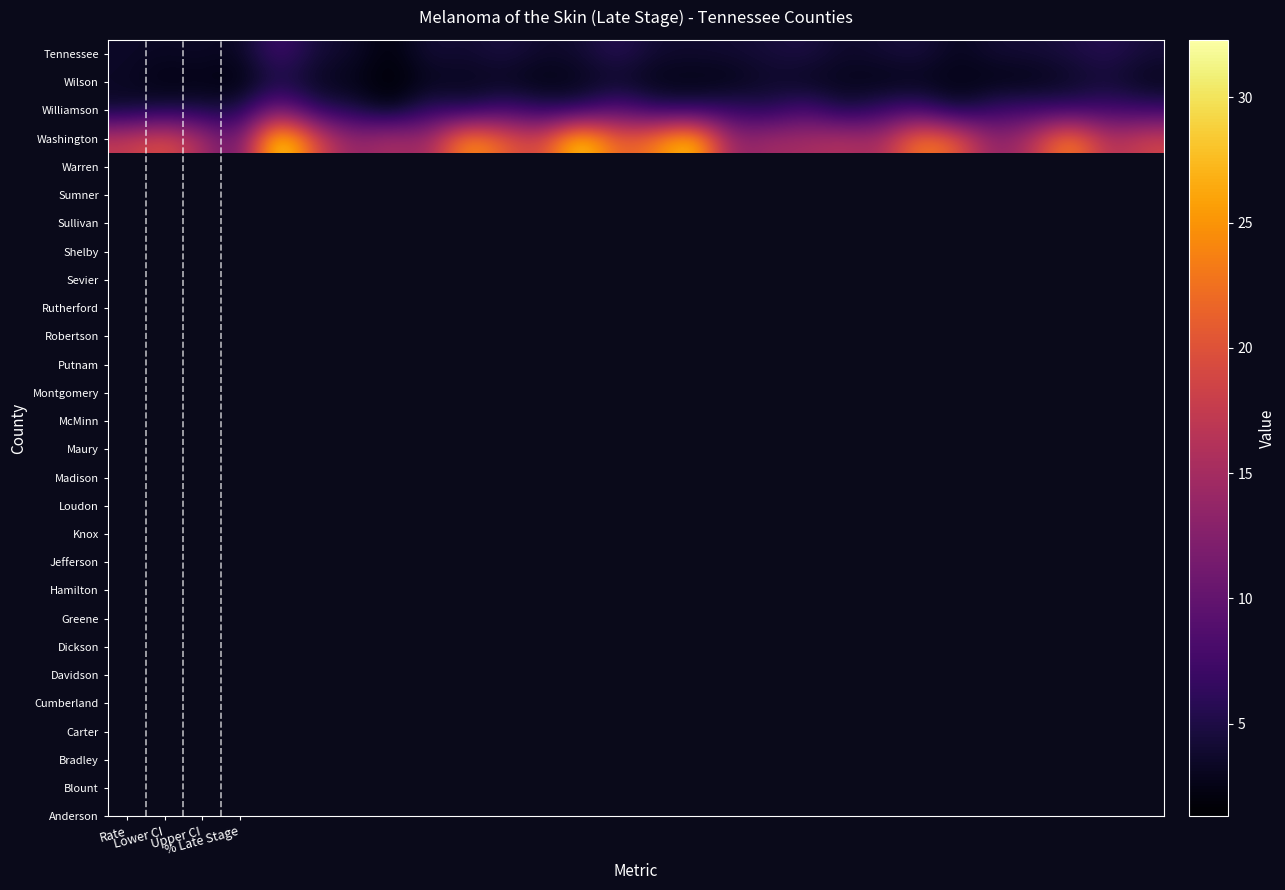

Reading left to right, extract all data points from this chart.

Tennessee: 3.5	3.2	3.5	2.9	7.9	4.2	3.7	1.7	4.4	3.8	4.9	3.6	3.9	5.9	3.9	3.8	4.0	4.4	5.0	3.5	4.1	4.7	2.9	4.1	4.2	4.7	5.7	4.3
Wilson: 3.3	2.1	2.5	1.8	4.9	3.0	2.6	1.3	2.8	2.8	2.9	2.2	2.7	3.4	2.4	2.4	2.3	3.6	2.8	2.8	2.4	2.6	2.4	2.3	2.3	3.2	4.1	2.6
Williamson: 3.7	4.7	4.7	4.4	12.3	5.6	5.1	2.1	6.6	4.9	7.8	5.8	5.6	9.4	6.1	5.7	6.8	5.3	8.3	4.4	6.6	7.8	3.6	7.0	7.3	6.8	7.7	6.9
Washington: 17.4	20.1	15.3	9.2	32.3	19.5	13.1	15.8	13.8	25.9	21.1	17.9	30.5	20.7	23.2	29.8	13.1	14.8	15.0	16.2	14.7	23.9	21.1	12.7	16.2	25.0	15.5	18.5